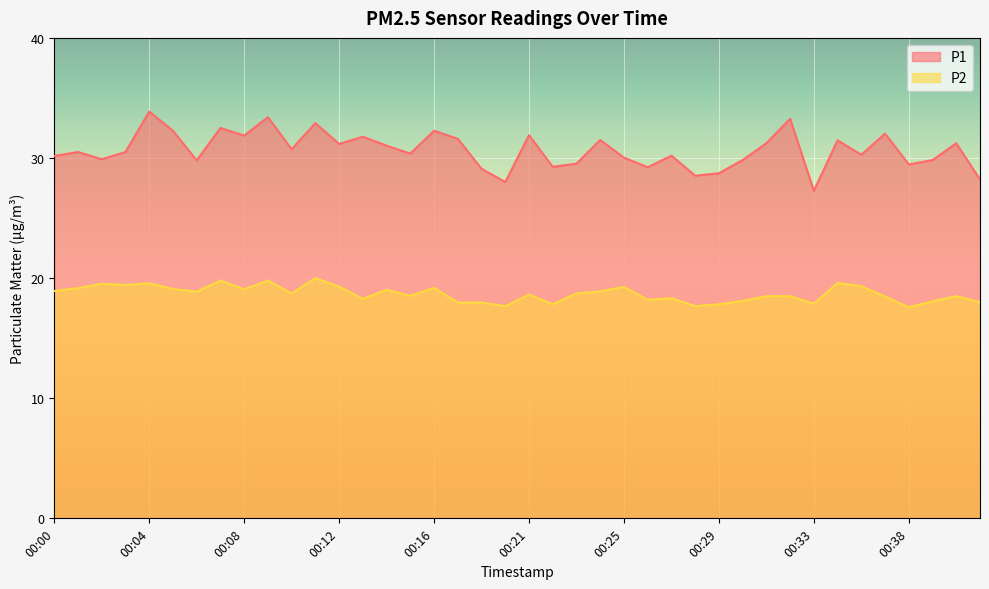

What is the spread (max minus min) of values at 00:36?

13.6